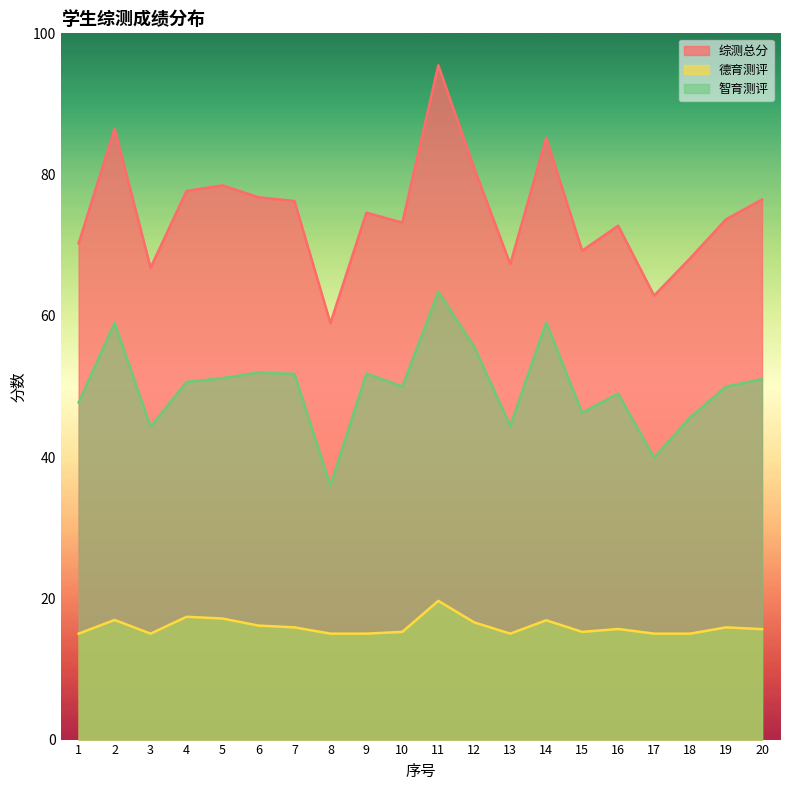

Does the chart display data point markers on the line(s)?

No